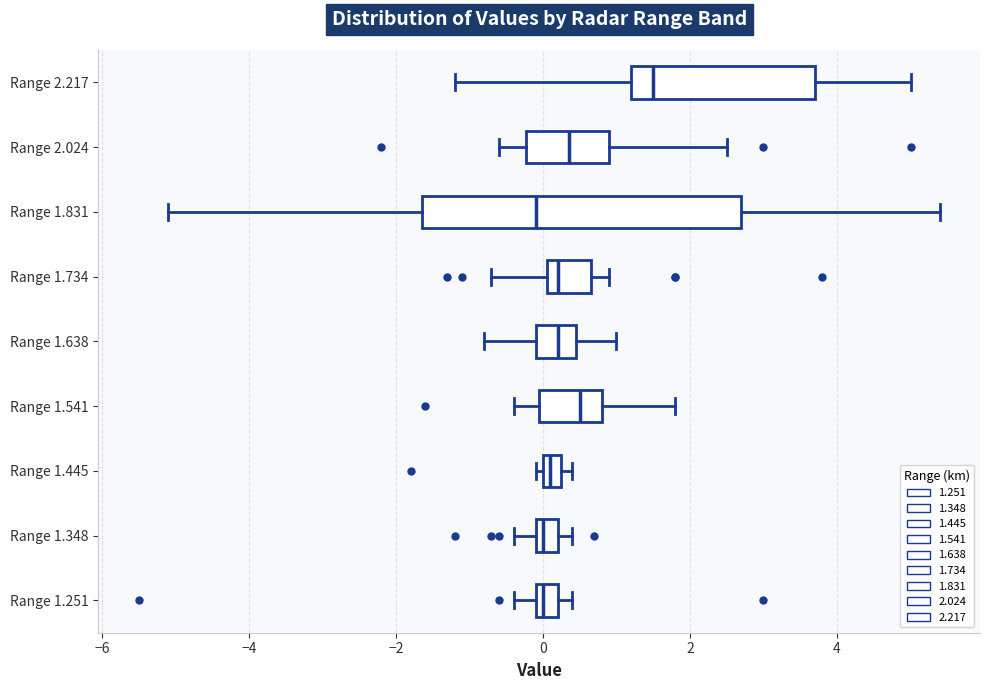

Where is the left edge of the box for Range 1.348 on the x-axis? The values are not printed on the chart, so give them approximately, as read against the axis.

0.0